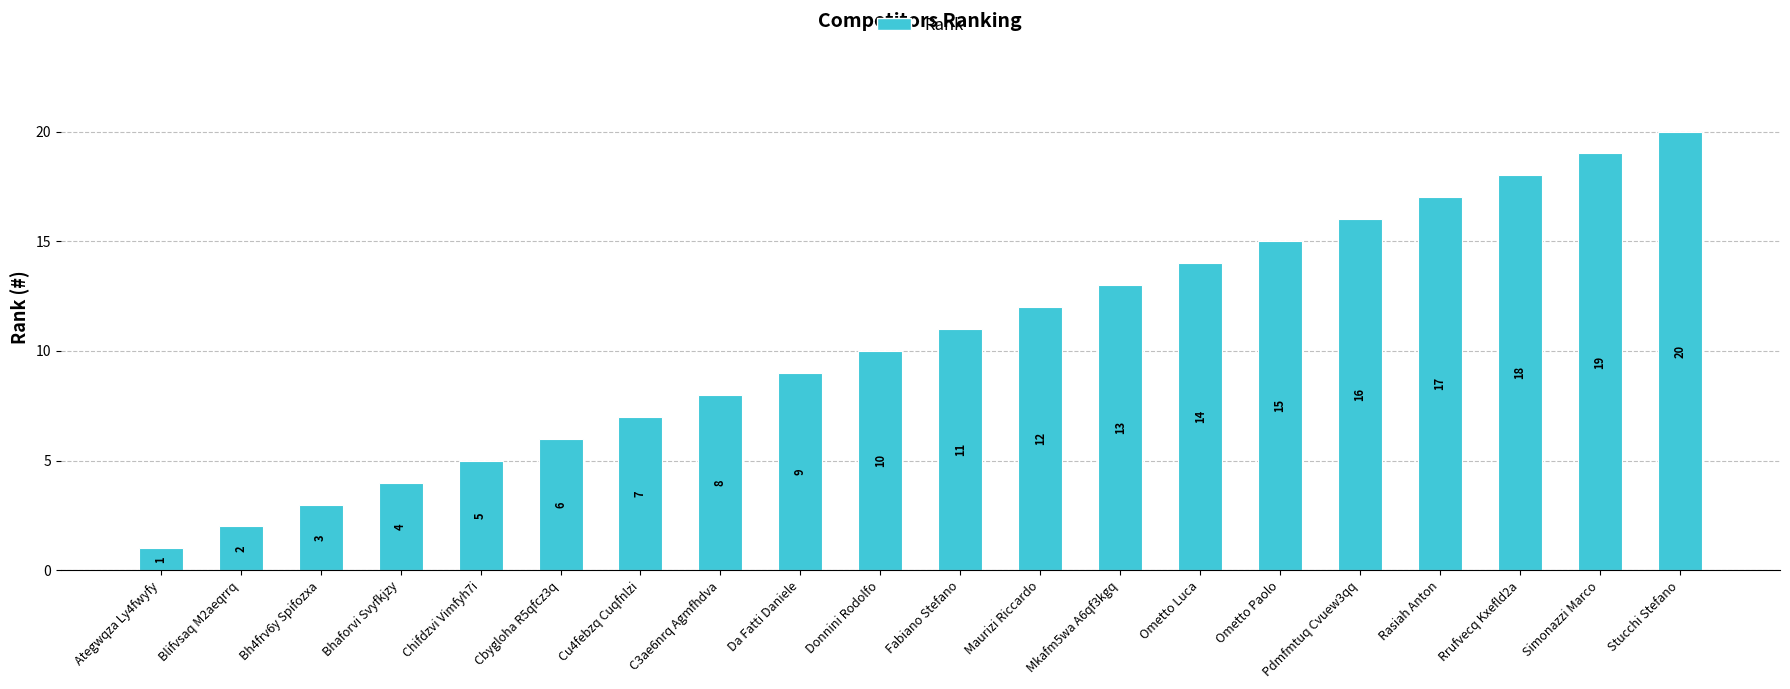

Which category has the highest value across all series?

Stucchi Stefano